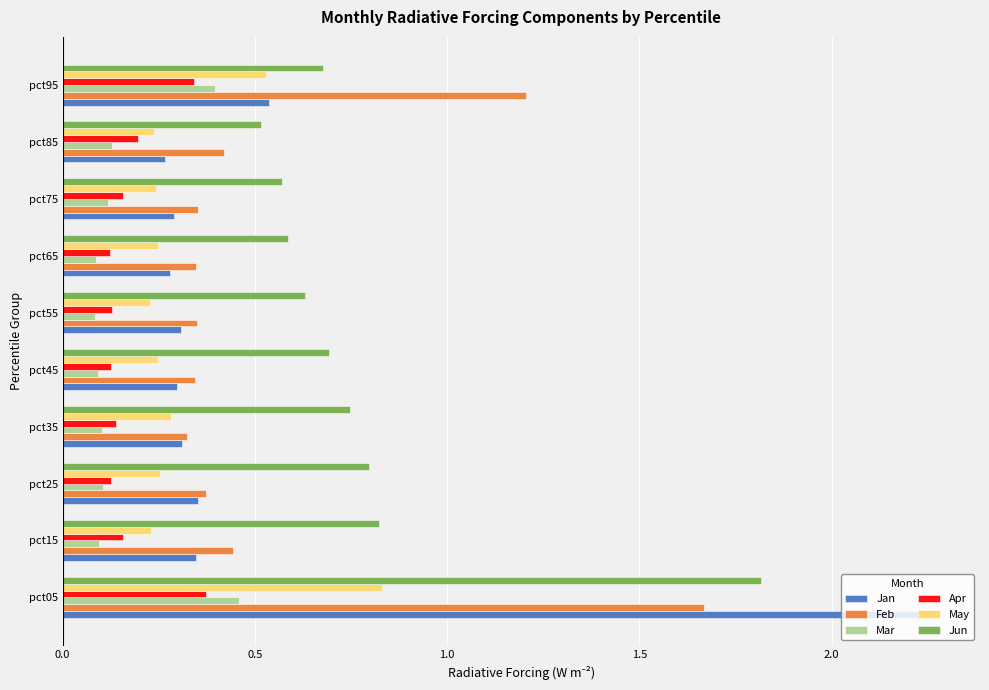

What is the difference between the maximum and minimum values in the Jan series?

2.0